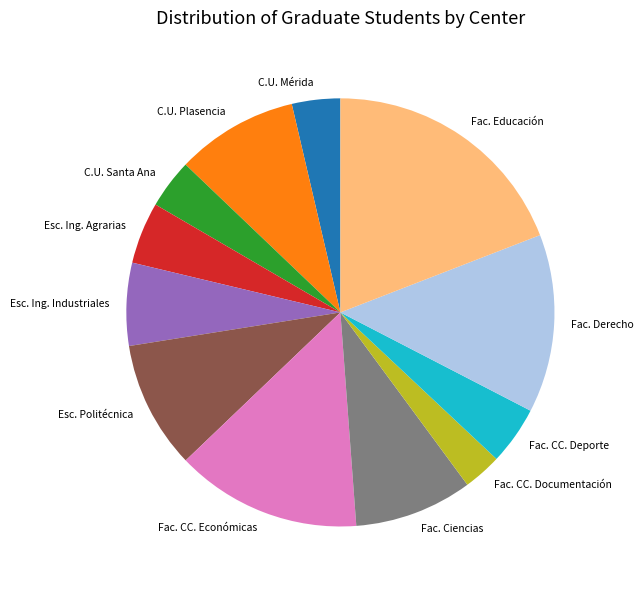

Count the number of slices in the pie.

12